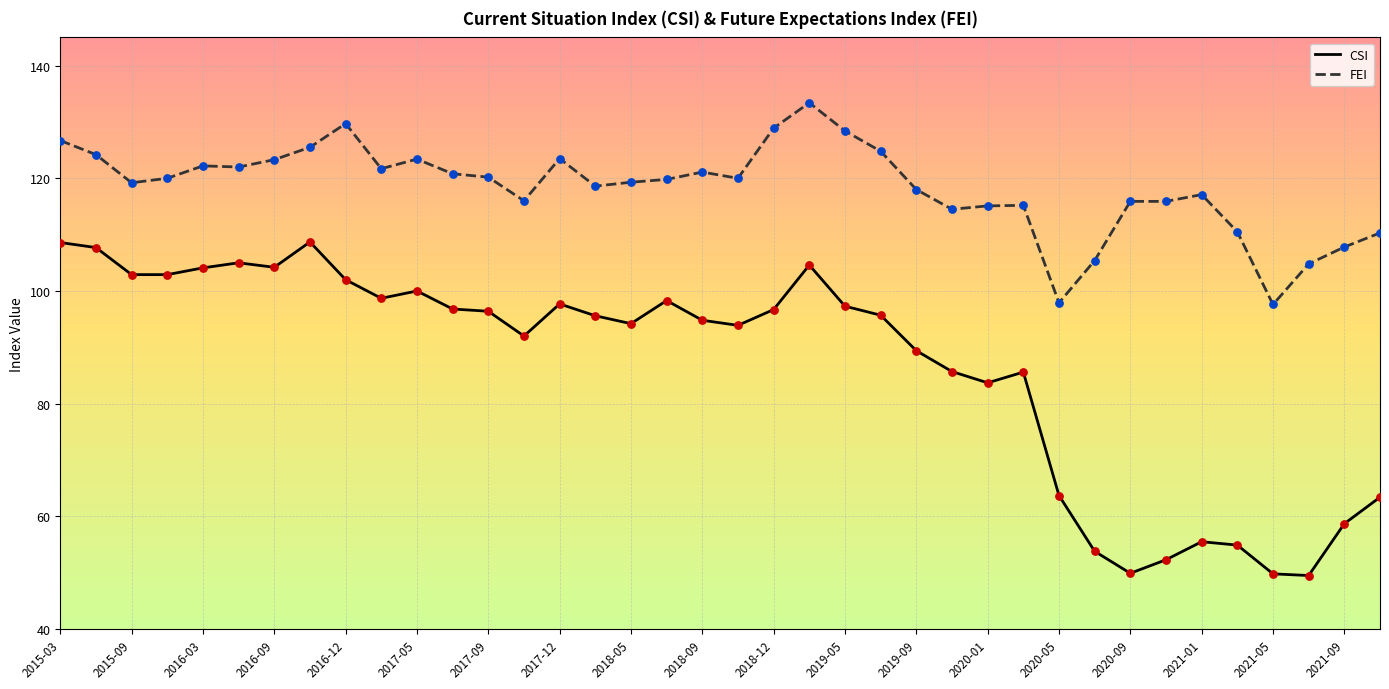

Which series has the largest total across all categories?

FEI